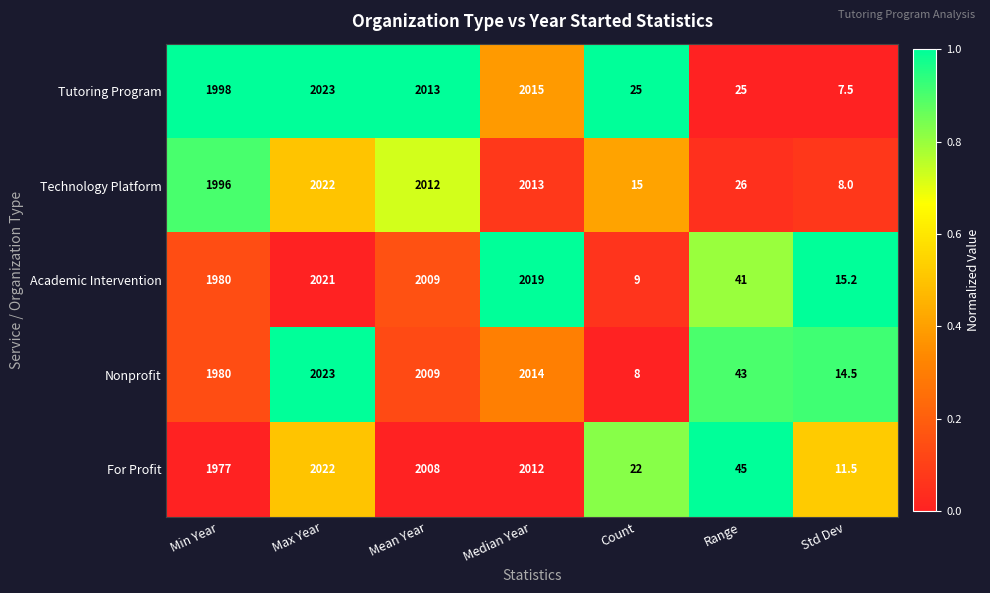

What is the total value across all series at Range?

180.0